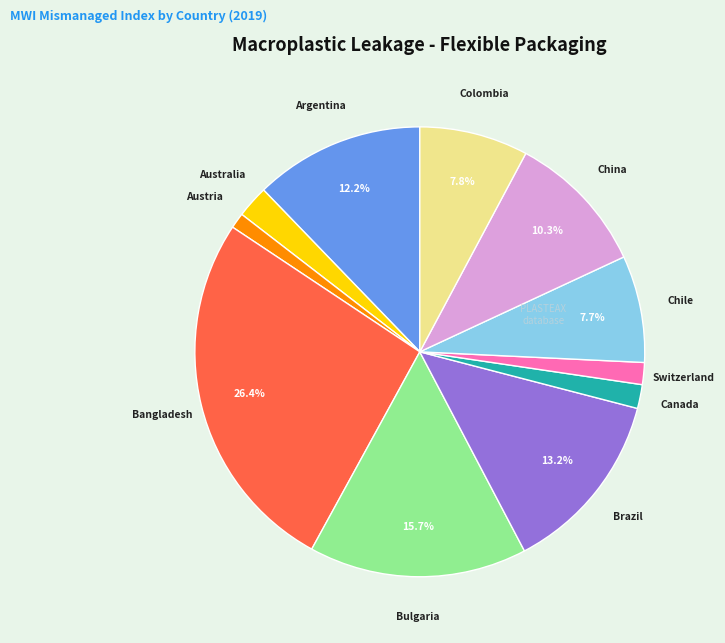

Does any single category account for the majority?

No